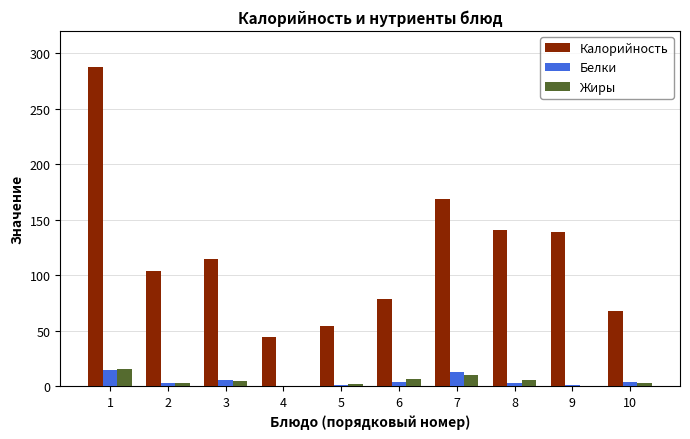

What is the maximum value shown in the chart?

287.5